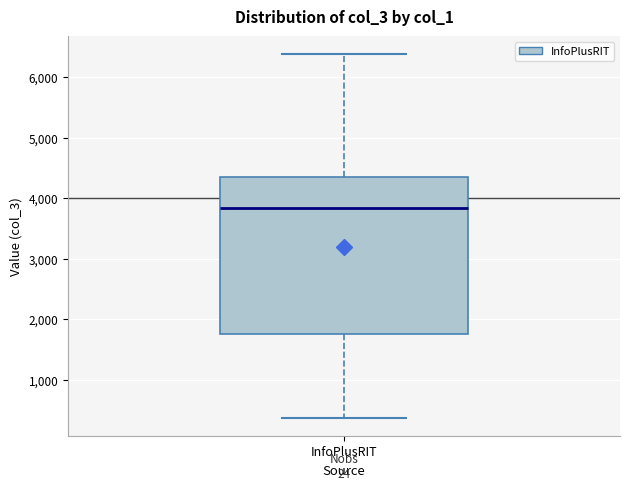

Transcribe this box plot: give where the median line is, the range the box spans, and where the two whiskers end, as read against the y-axis. The values are not printed on the chart, so give them approximately, as read against the axis.

median 3800, box 1800 to 4400, whiskers 400 to 6400